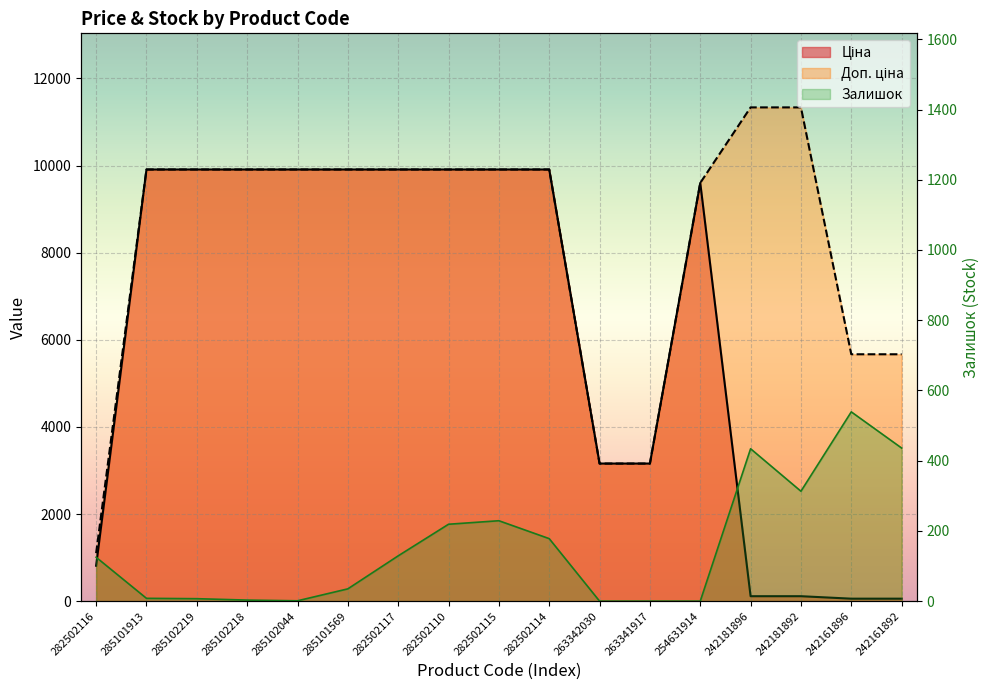

Does the chart display data point markers on the line(s)?

No